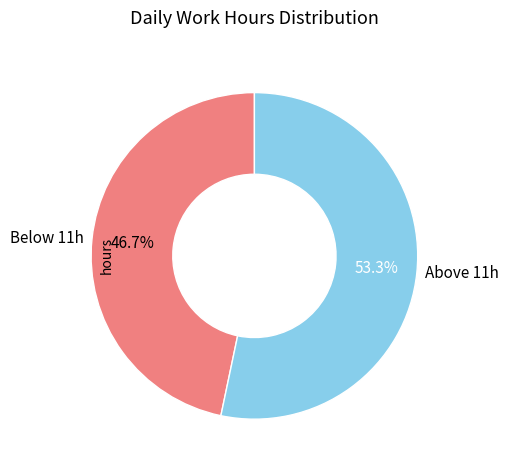

Which has a higher value, Below 11h or Above 11h?

Above 11h